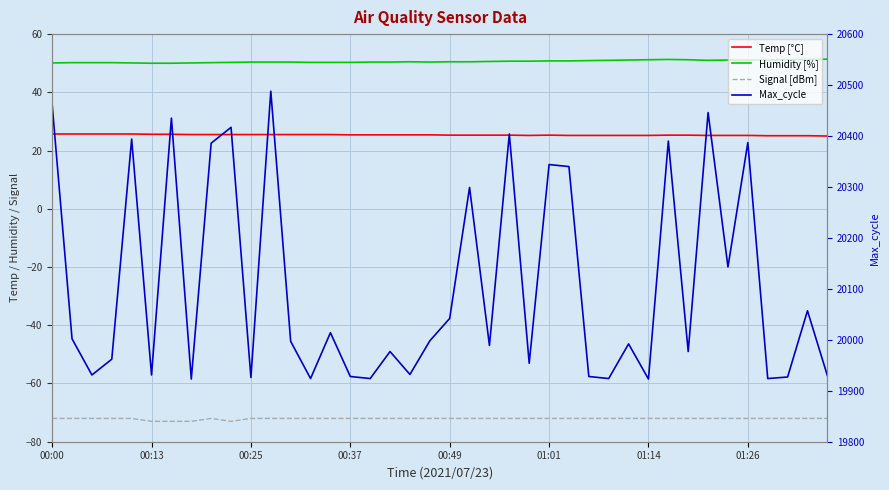

The Temp [°C] series shows 44.9 at 32. True or false?

False